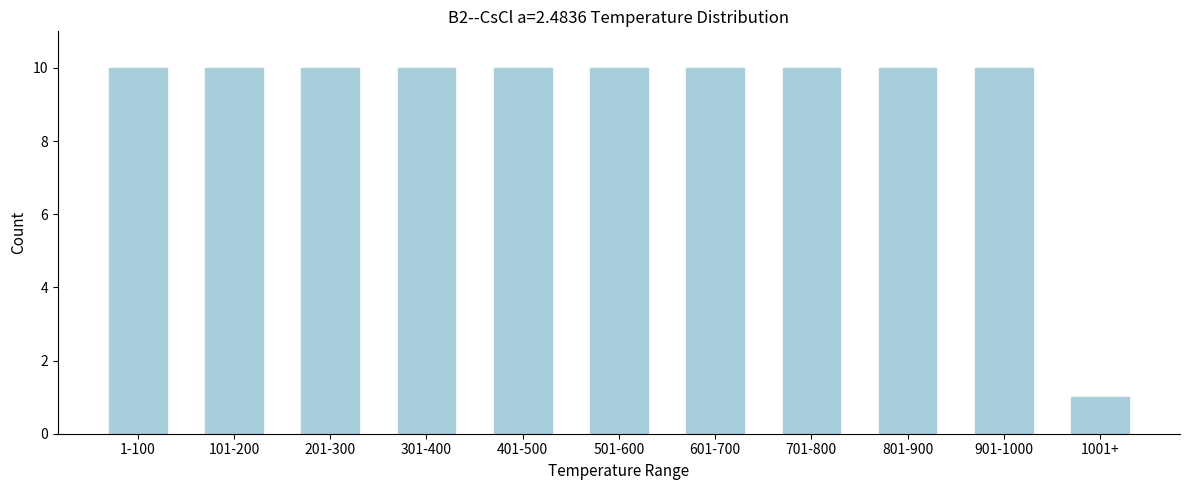

Reading left to right, extract all data points from this chart.

10	10	10	10	10	10	10	10	10	10	1